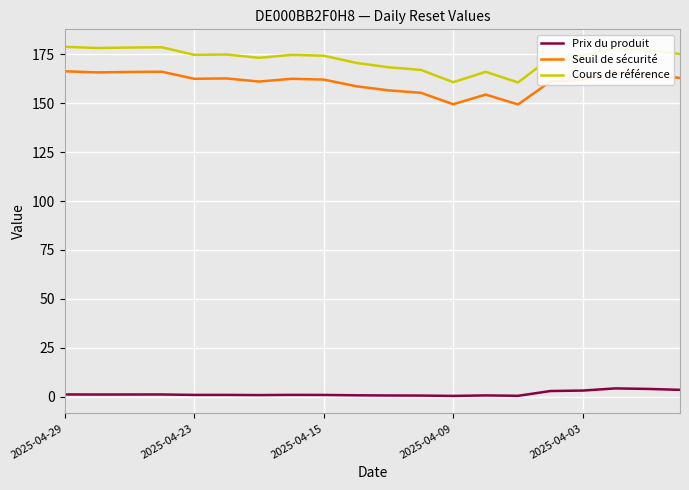

Which series has the largest range (max minus min)?

Cours de référence